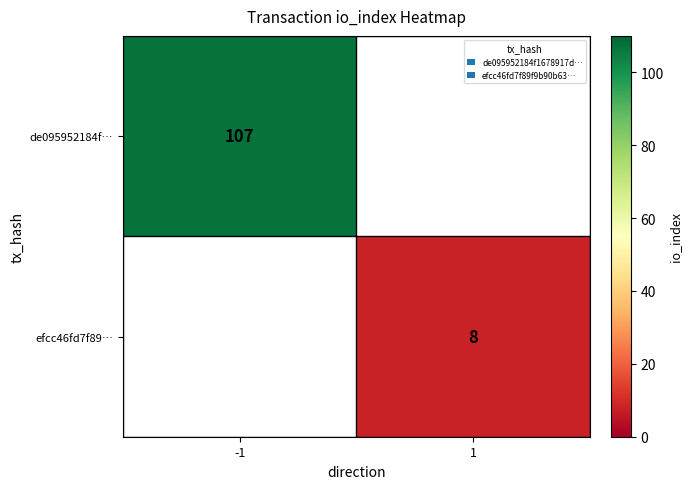

Which label corresponds to the smallest value in the chart?

1